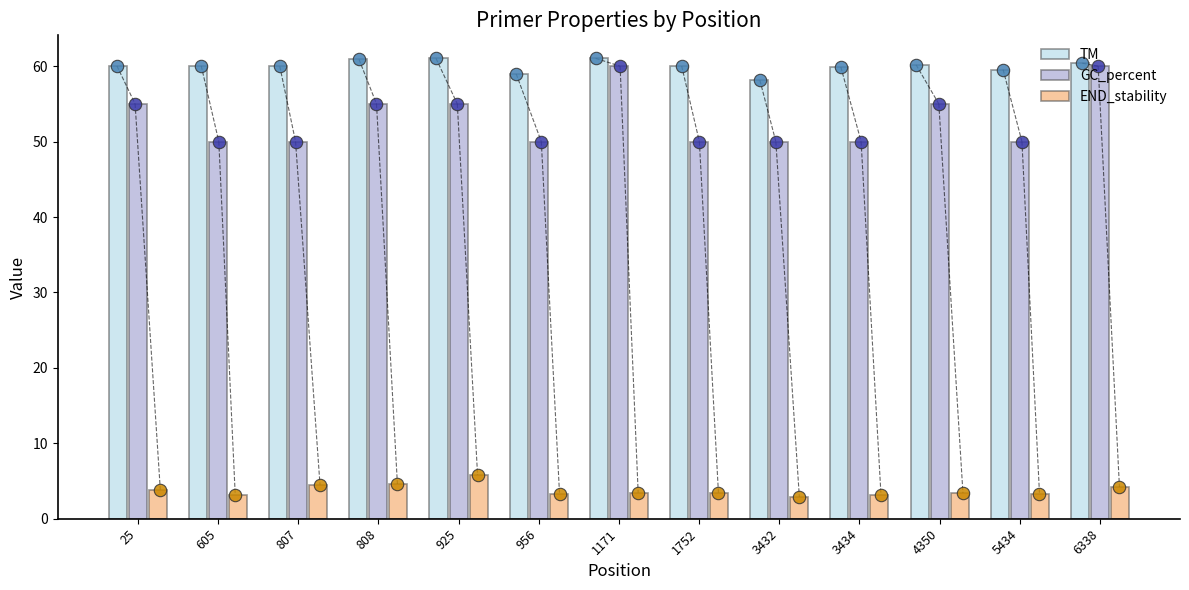

Which series has the largest total across all categories?

TM